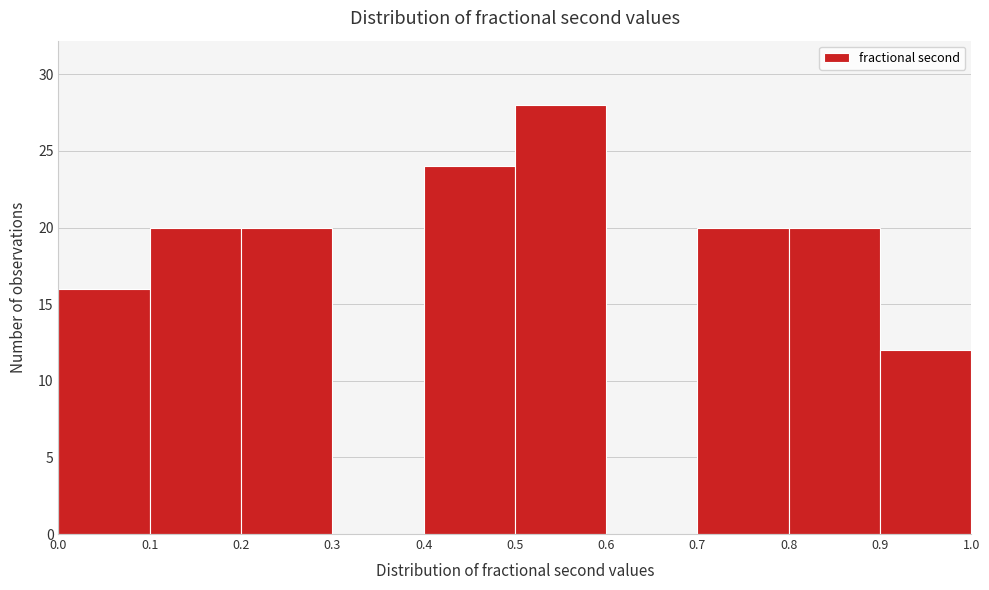

Reading left to right, transcribe this chart: for each bar, give the range it covers on the x-axis and its height. The values are not printed on the chart, so give them approximately, as read against the axis.

0.0 to 0.1: 16
0.1 to 0.2: 20
0.2 to 0.3: 20
0.3 to 0.4: 0
0.4 to 0.5: 24
0.5 to 0.6: 28
0.6 to 0.7: 0
0.7 to 0.8: 20
0.8 to 0.9: 20
0.9 to 1.0: 12